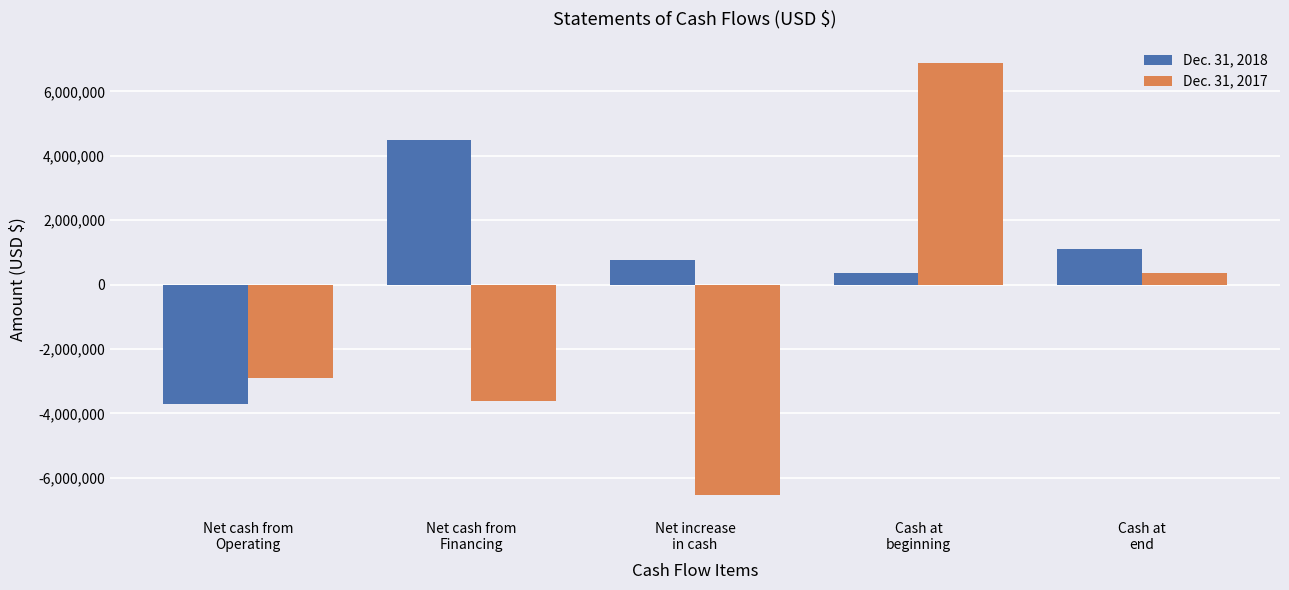

At which label is Dec. 31, 2018 closest to 382300?

Cash at
beginning